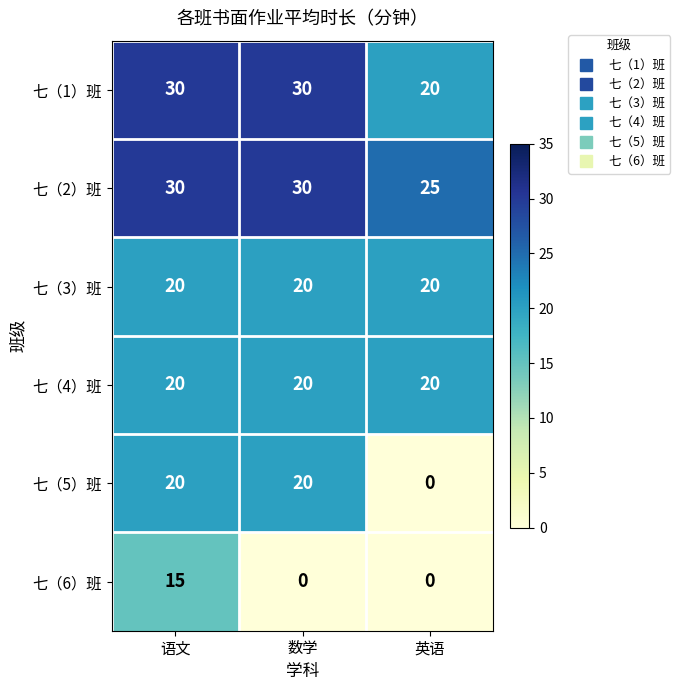

What value does the 七（3）班 series have at 英语?

20